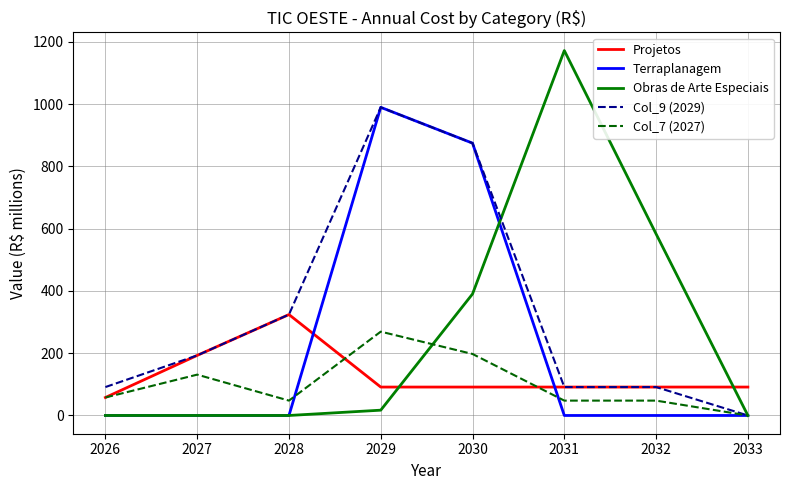

How many values in the Col_7 (2027) series exceed 57?

4